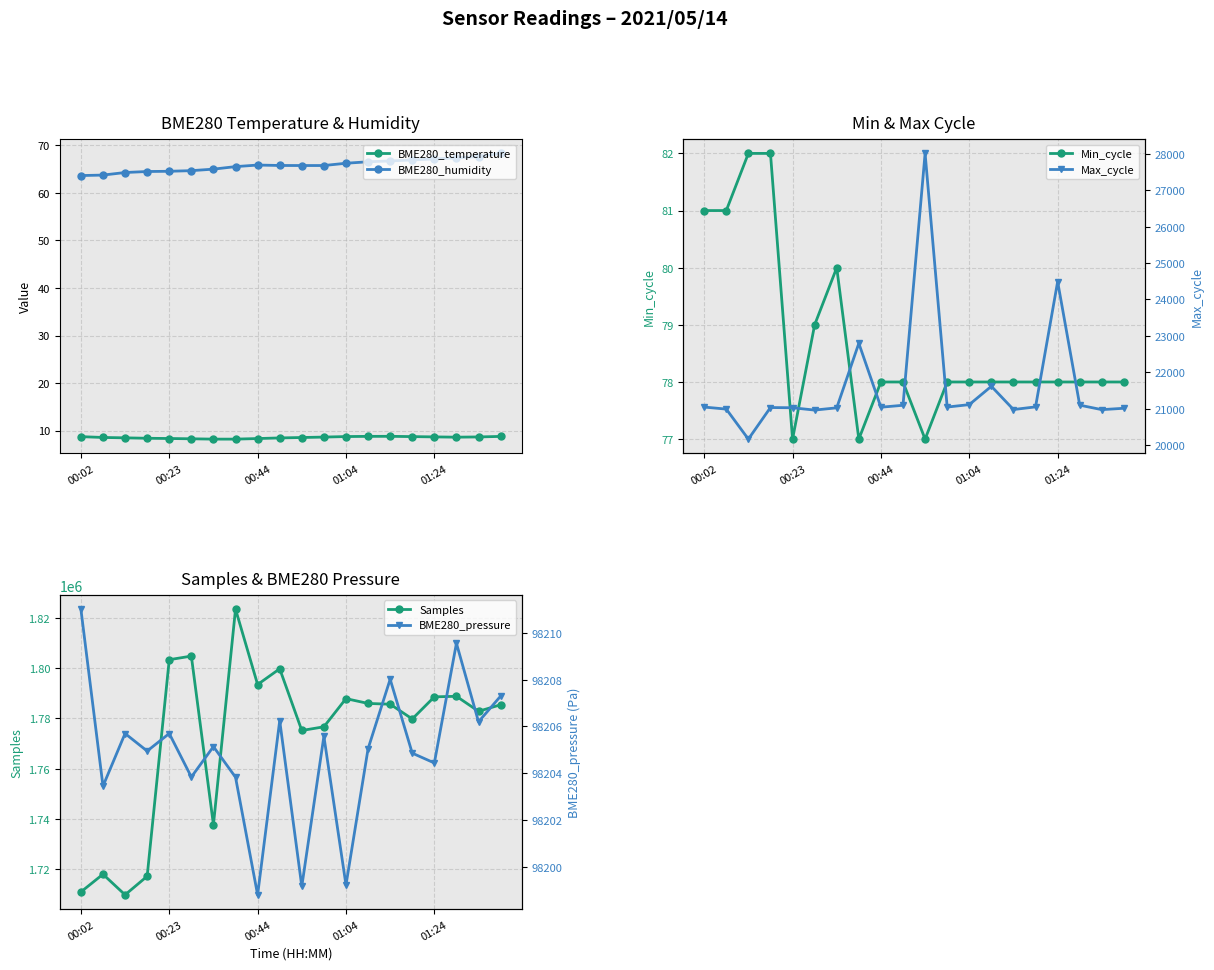

True or false: Samples has more than 1 points higher than both neighbors.

True